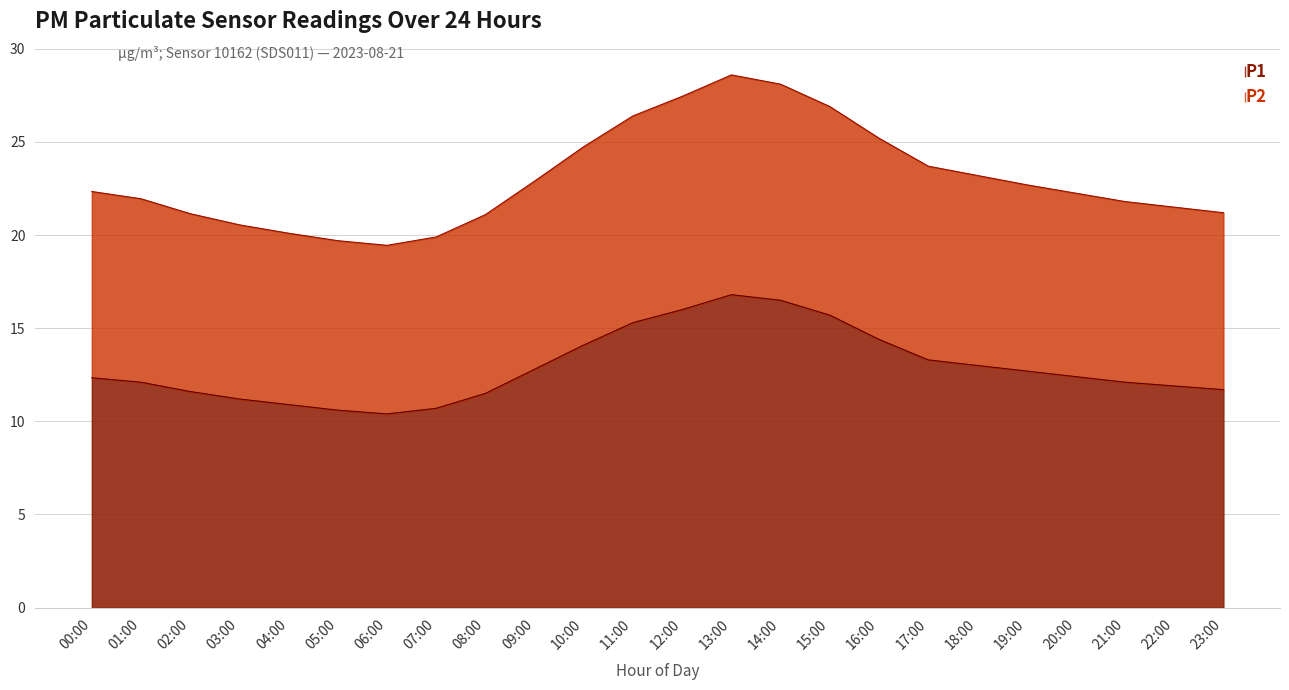

What is the label of the 4th point from the left?

03:00